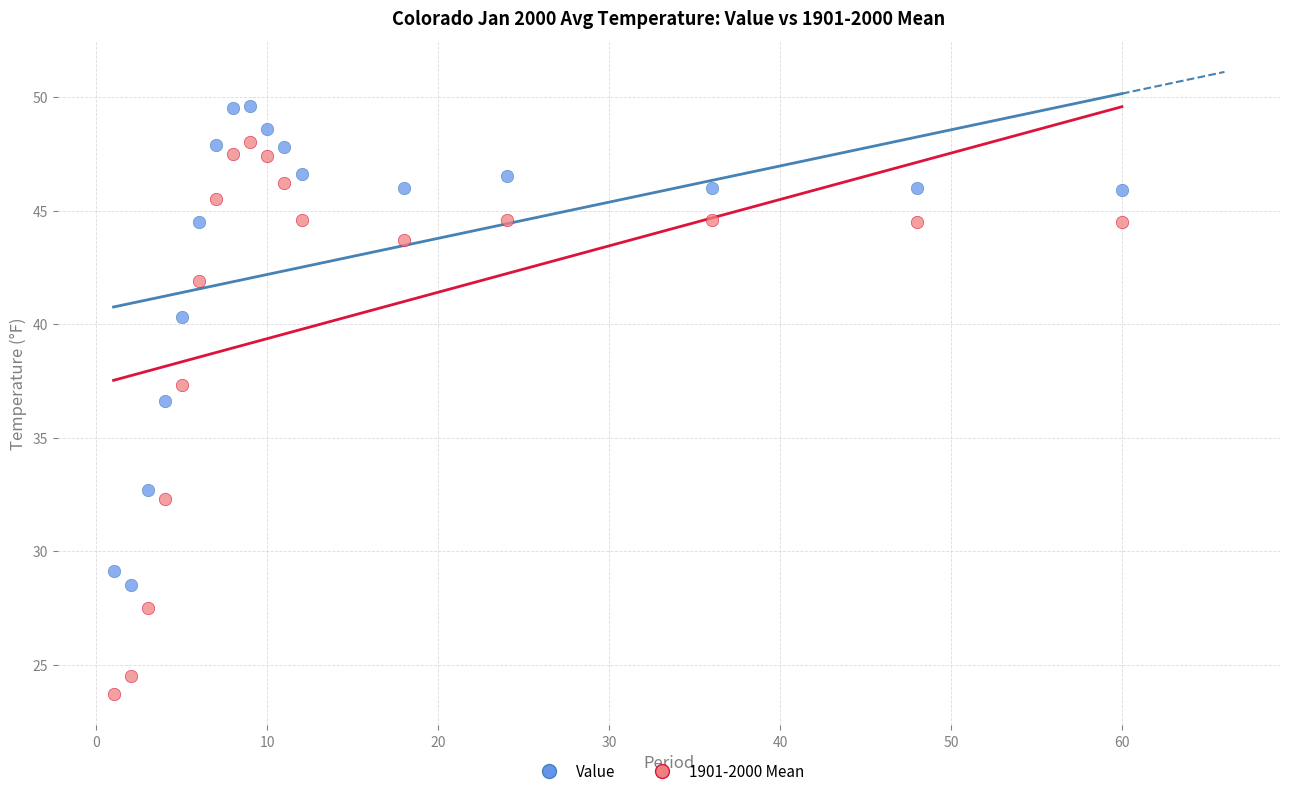

Across all data points, what is the range of Y values (max minus min)?

25.9